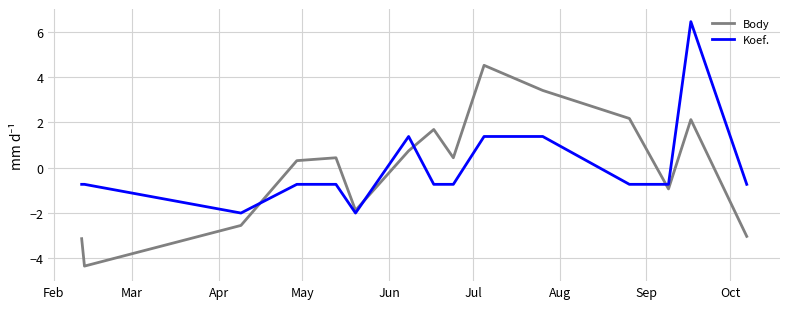

What is the highest value of the Koef. series?

6.4